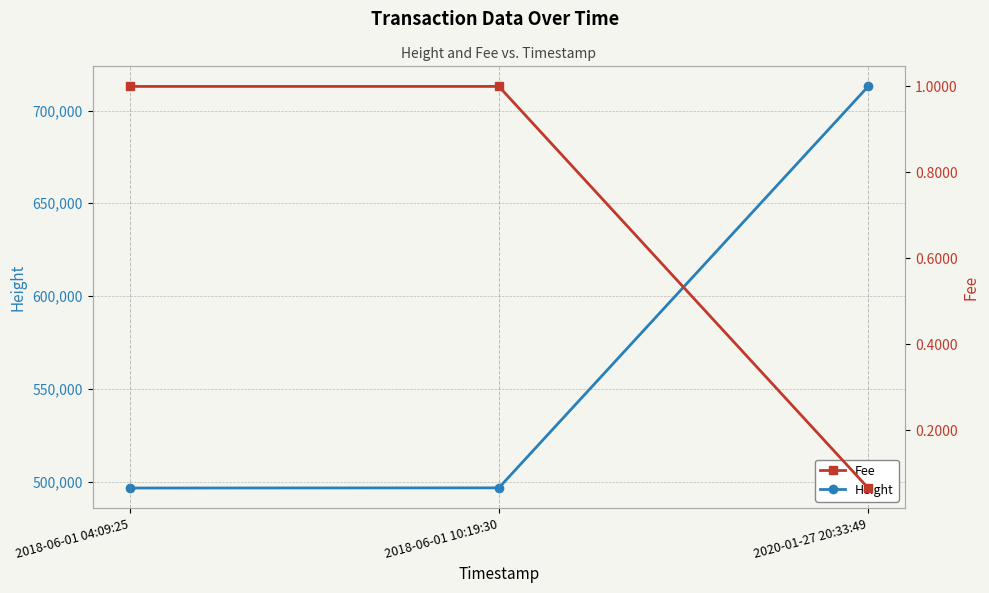

Reading left to right, transcribe all the data shown in this chart.

Height: 496531.0	496630.0	712994.0
Fee: 1.0	1.0	0.1